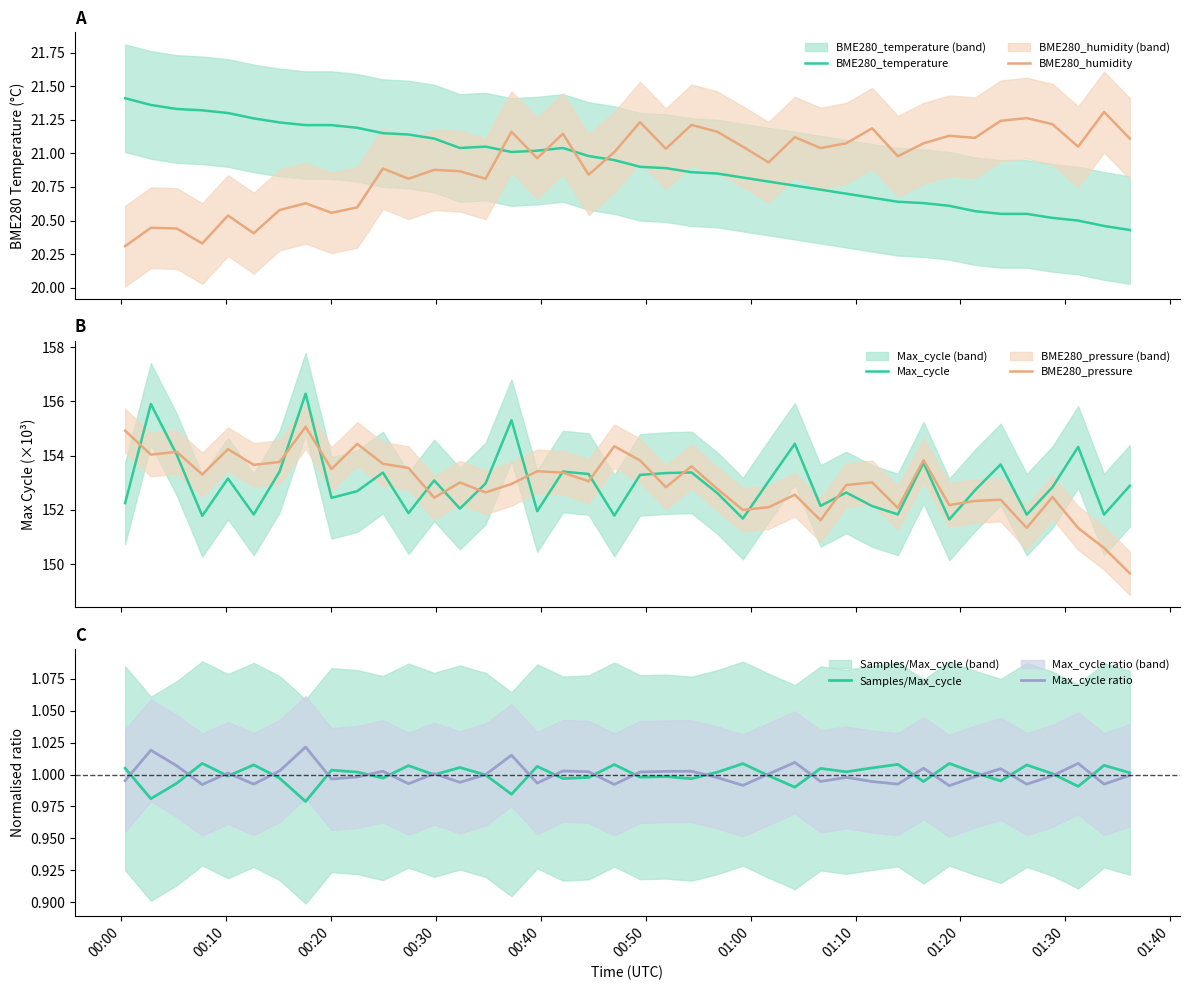

True or false: BME280_humidity and BME280_temperature intersect in this chart.

True